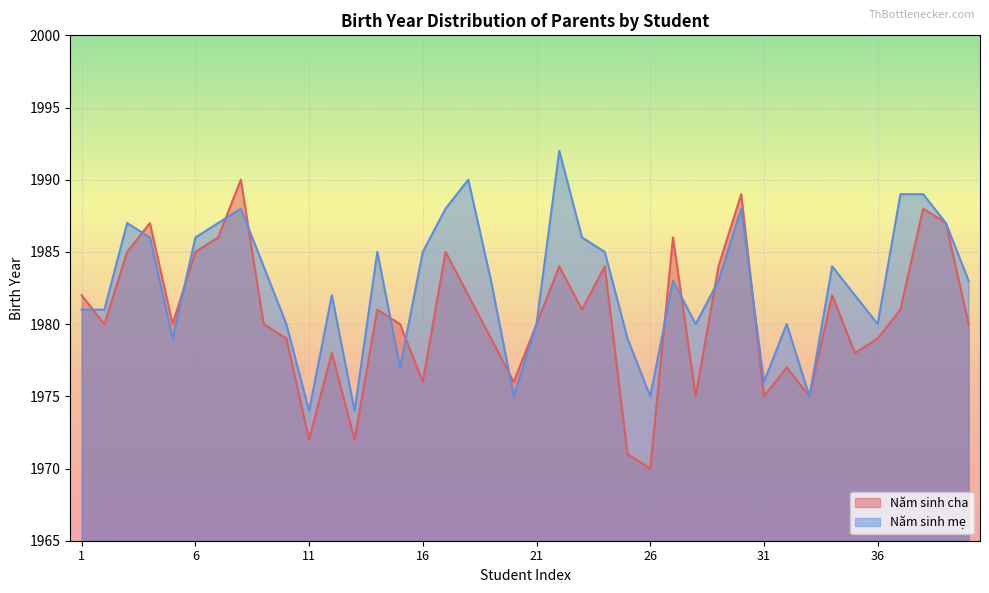

Is the value of Năm sinh cha at 28 greater than the value of Năm sinh mẹ at 22?

No